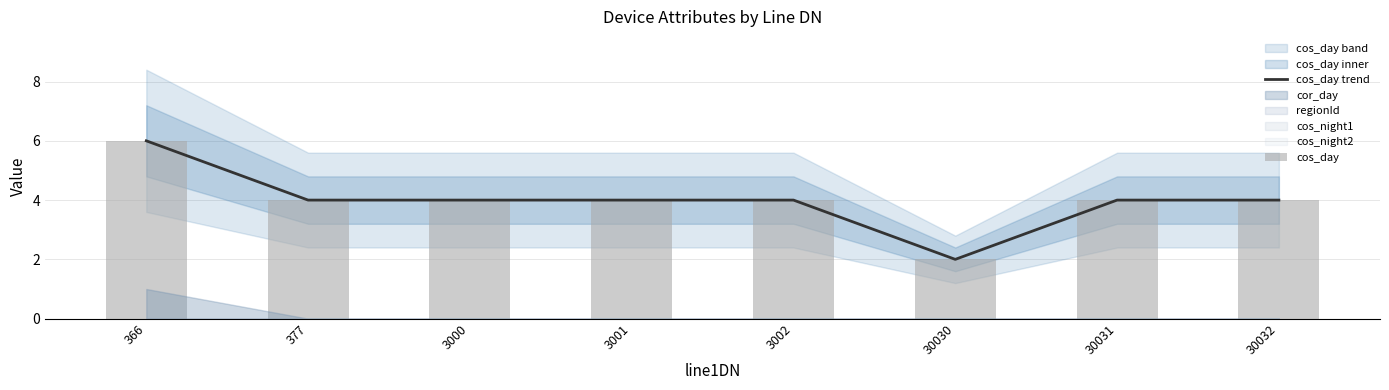

What is the value of the cos_day bar at the 1st from the left?

6